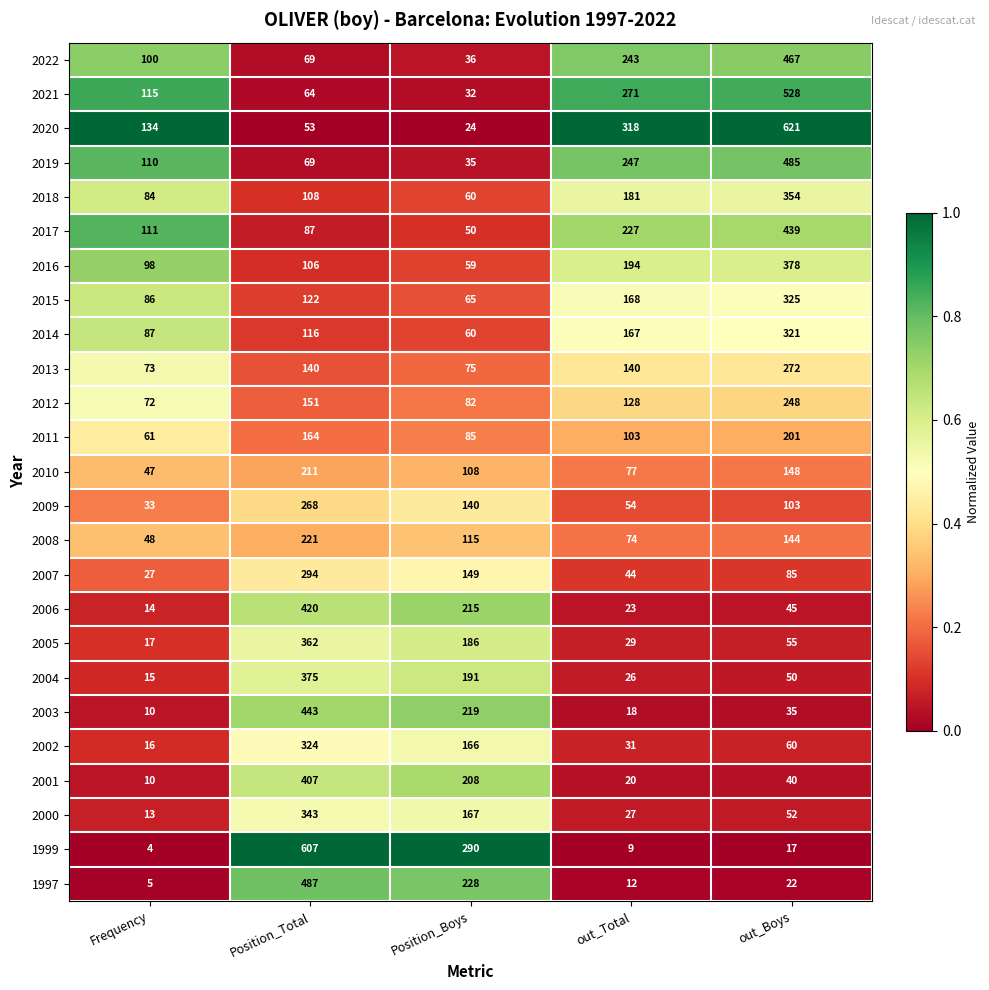

What is the spread (max minus min) of values at Position_Total?

554